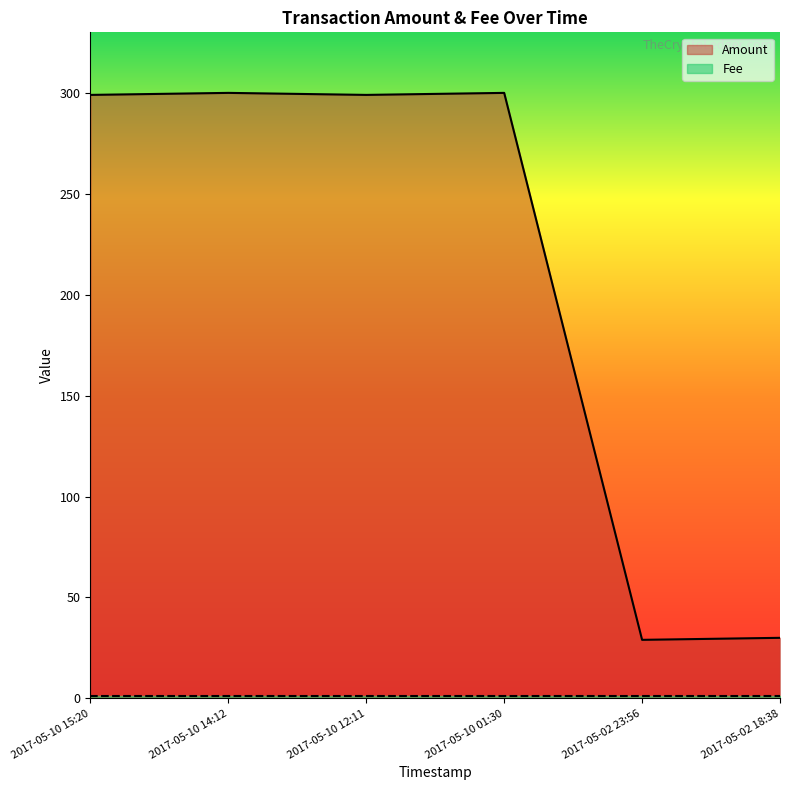

What is the sum of the values at 2017-05-10 12:11 and 2017-05-10 01:30?

599